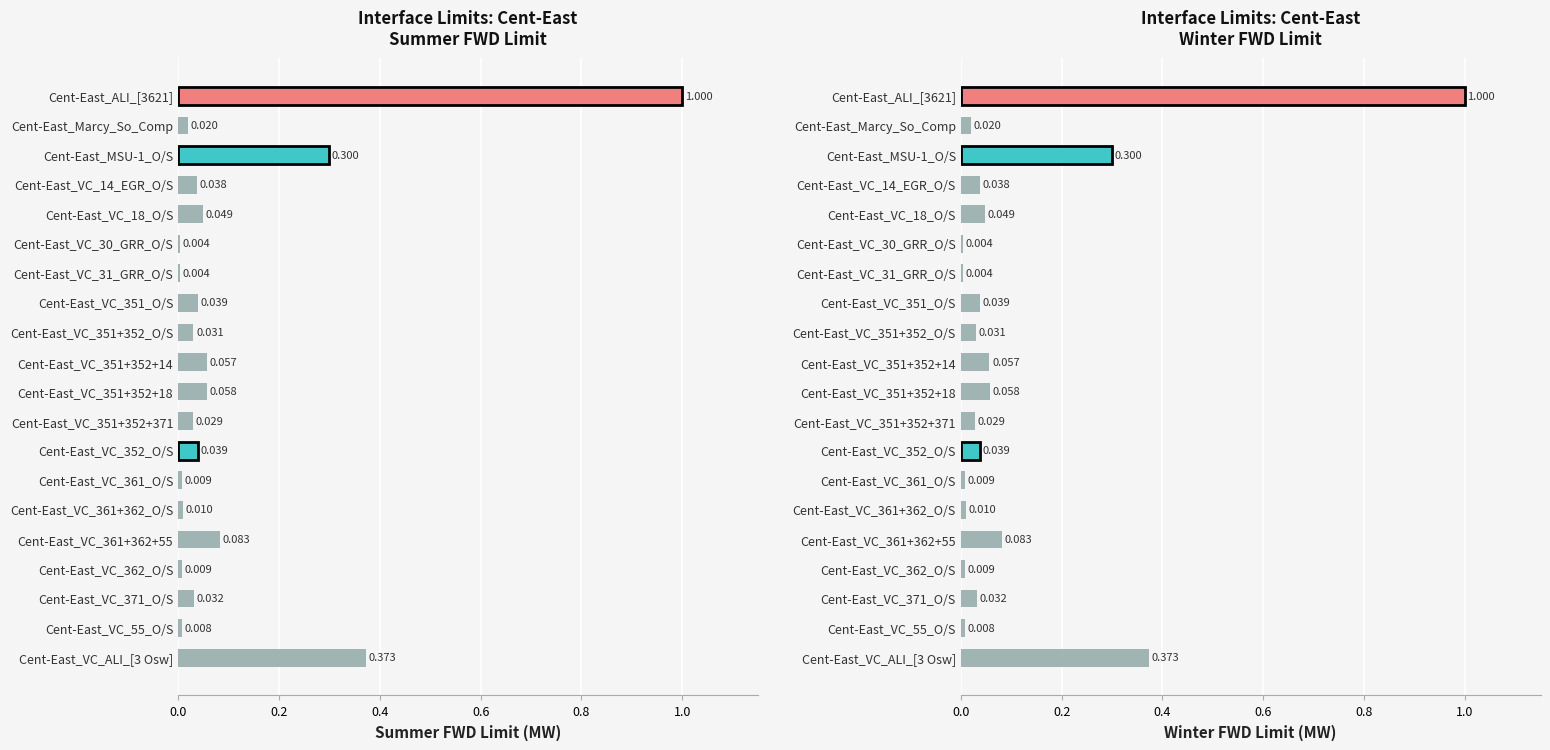

Count the number of categories in the chart.

20